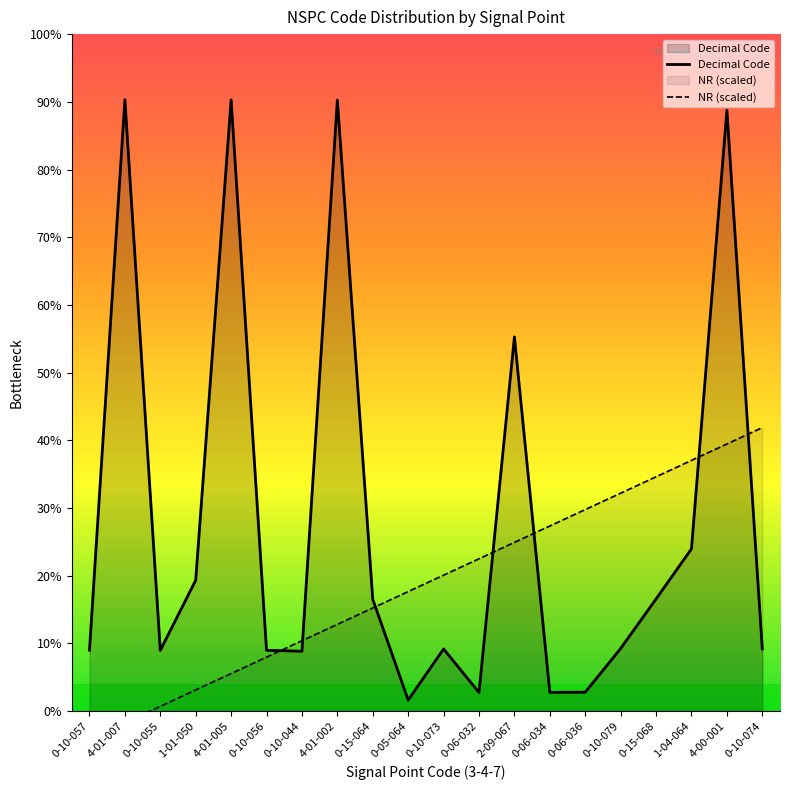

After their last crossing, which series has the higher values: NR (scaled) or Decimal Code?

NR (scaled)